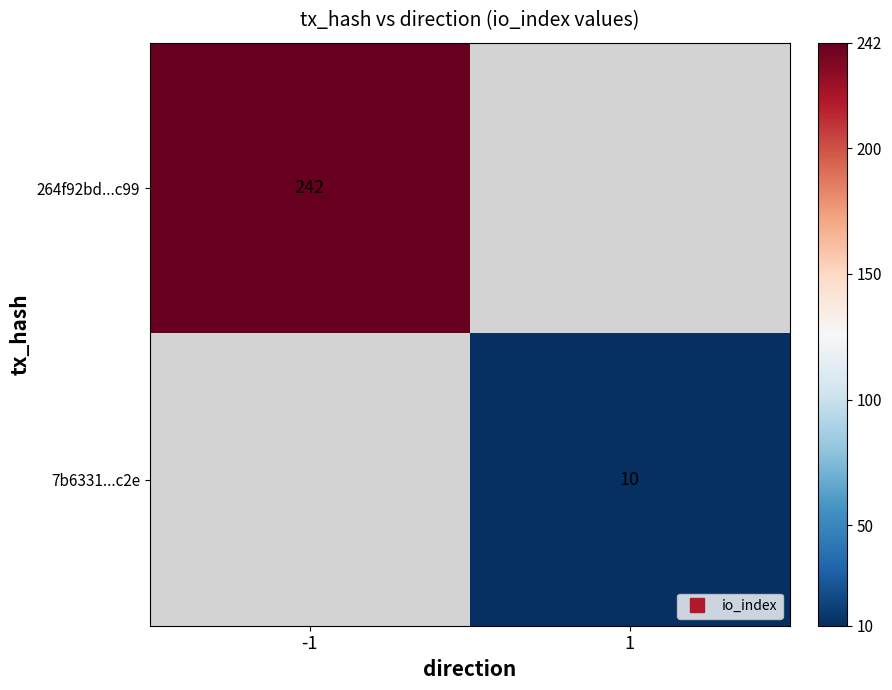

List the series in order of their peak value, highest first.

264f92bd...c99, 7b6331...c2e